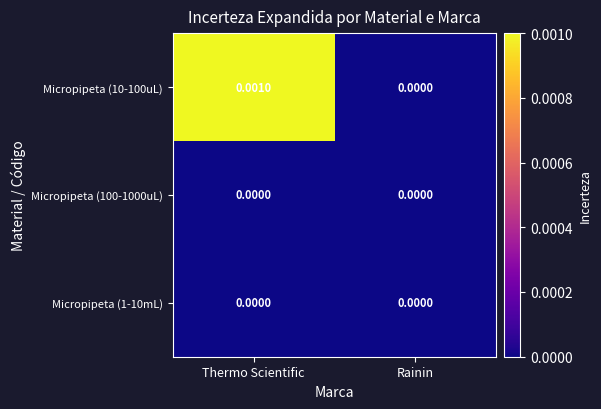

Rank the categories by Micropipeta (10-100uL) value from lowest to highest.

Rainin, Thermo Scientific